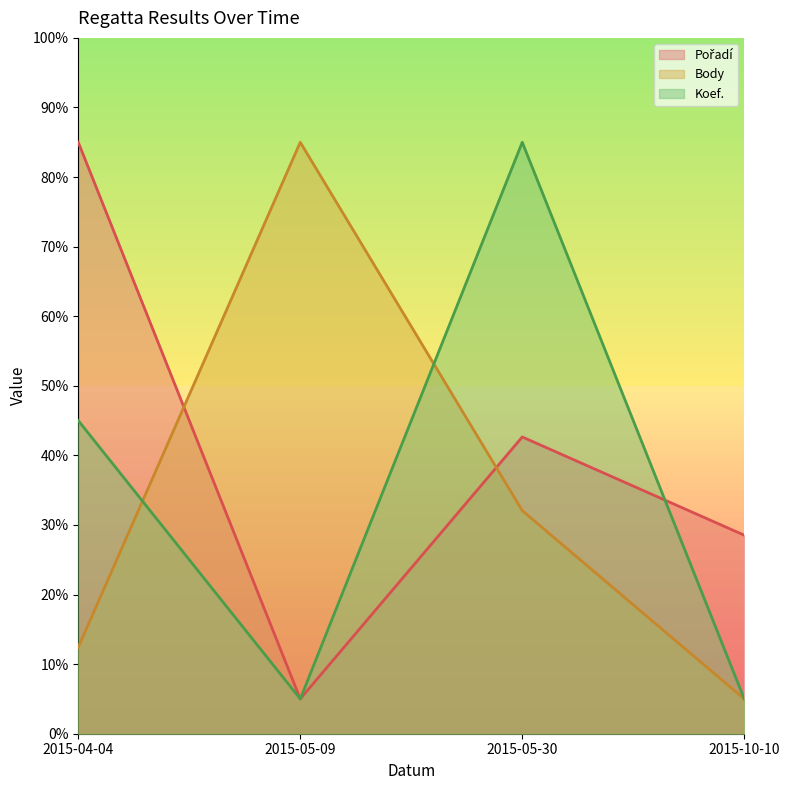

What is the spread (max minus min) of values at 2015-05-30?

52.9